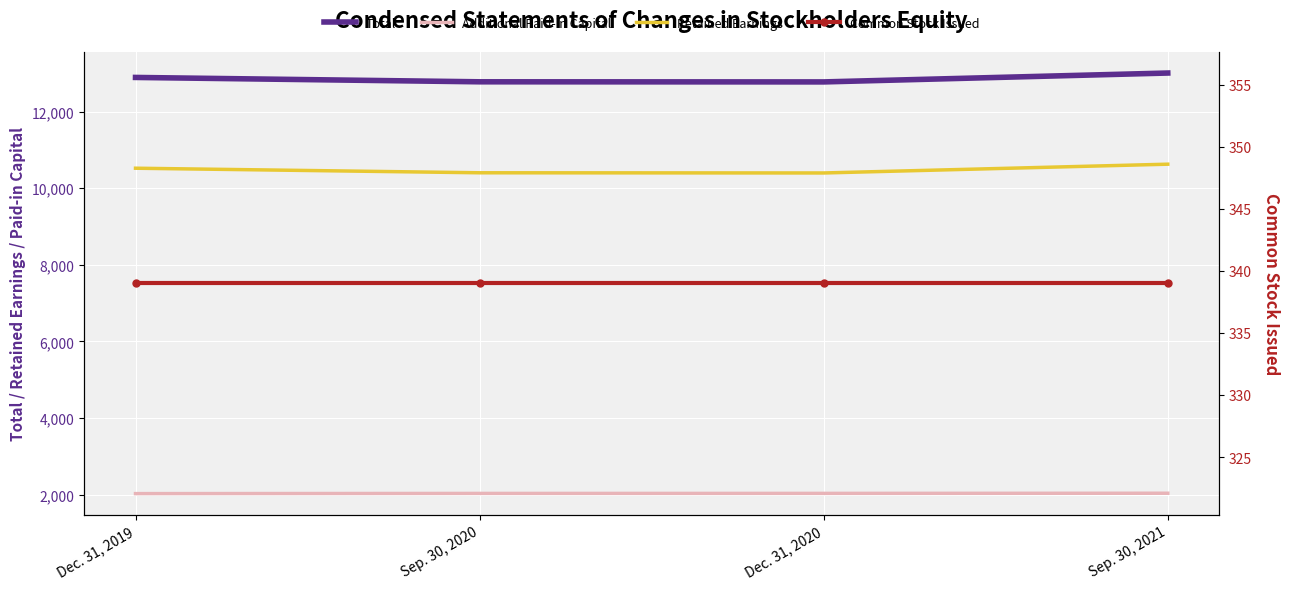

How many data points in Additional Paid-in Capital are above 2036?

1